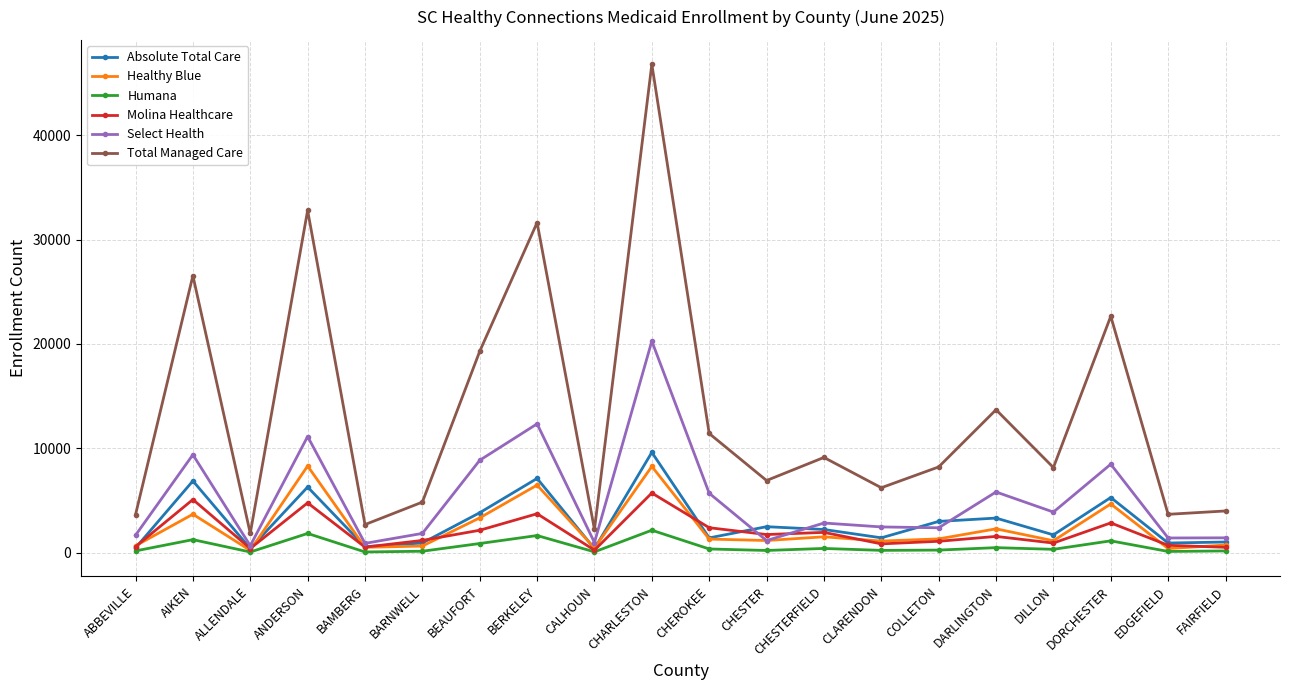

What is the maximum value for Absolute Total Care?

9622